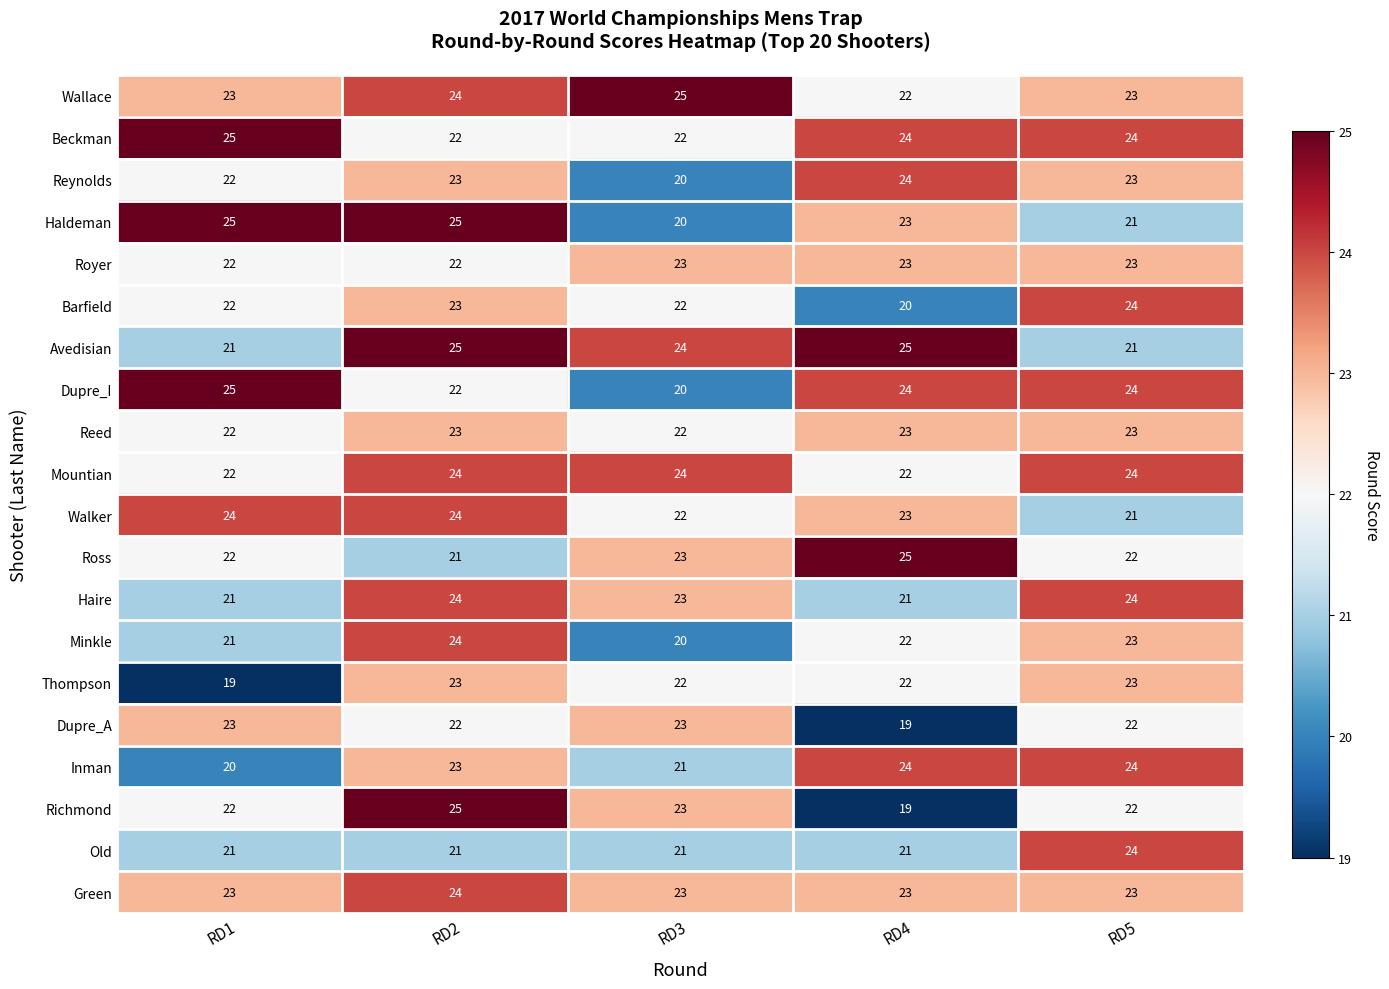

What is the average value of the Ross series?

23